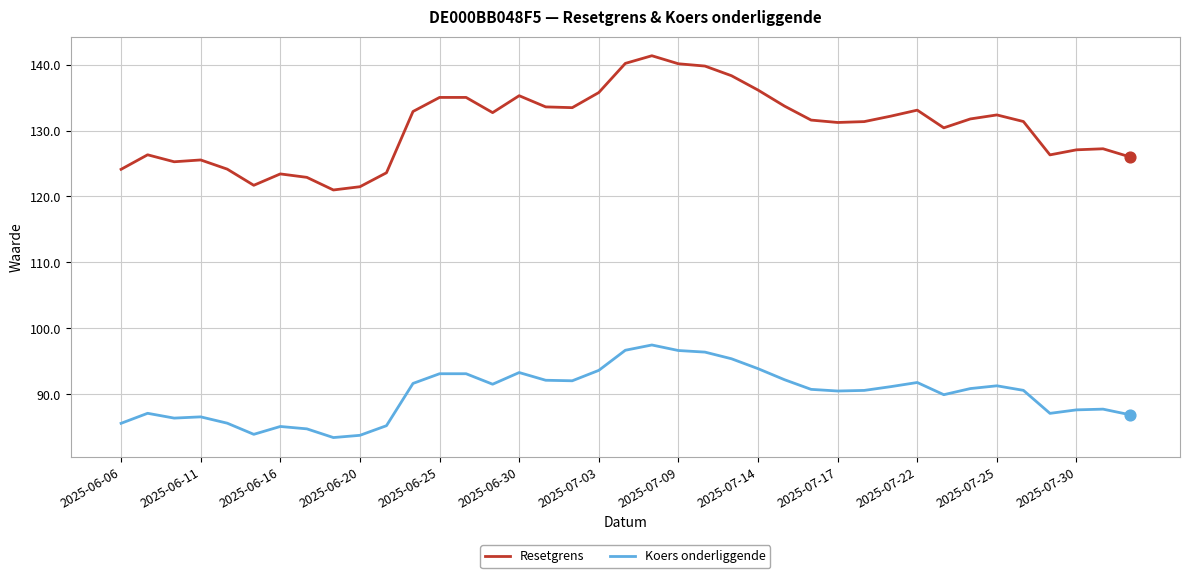

At how many categories does at least one series exceed 104?

39